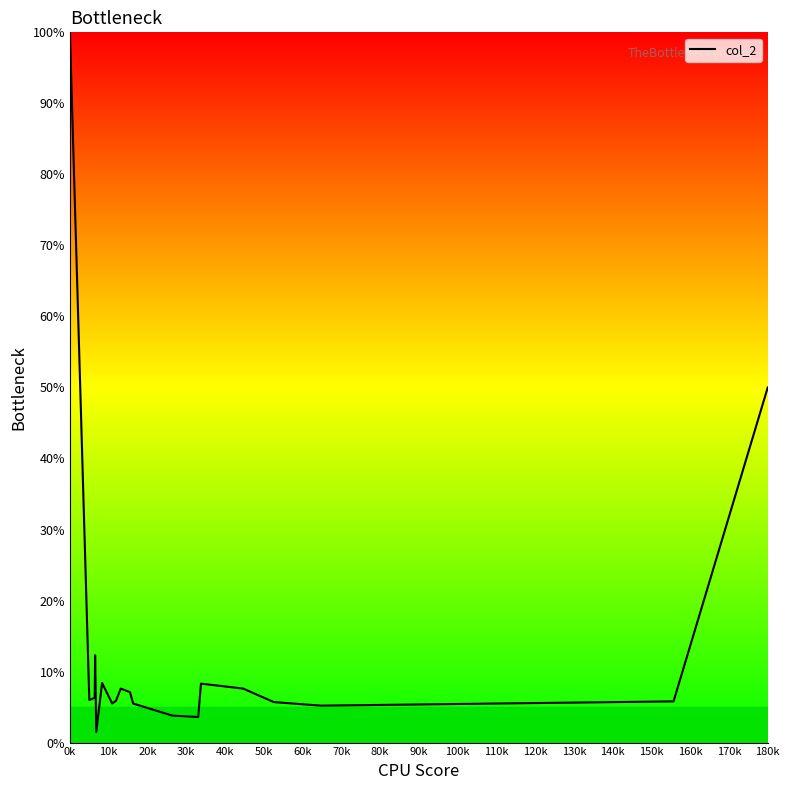

What is the maximum value shown in the chart?

100.0